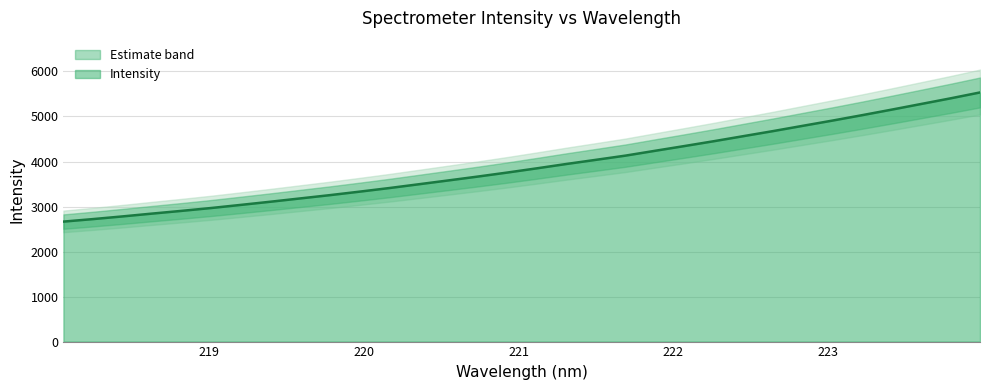

Is it true that the value at 219.2067 is 3036.6?

True